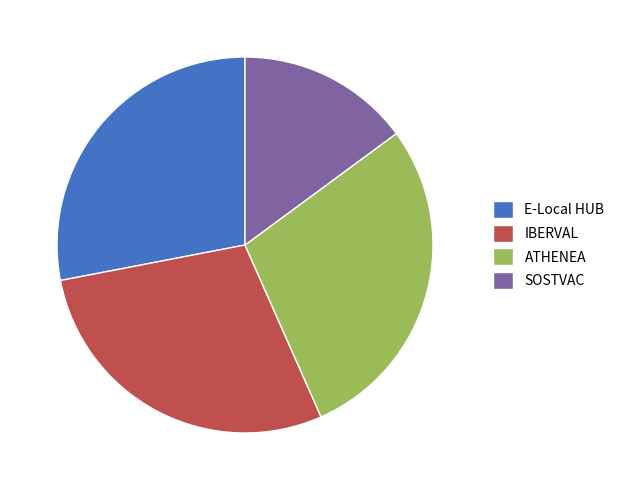

Which has a higher value, ATHENEA or SOSTVAC?

ATHENEA